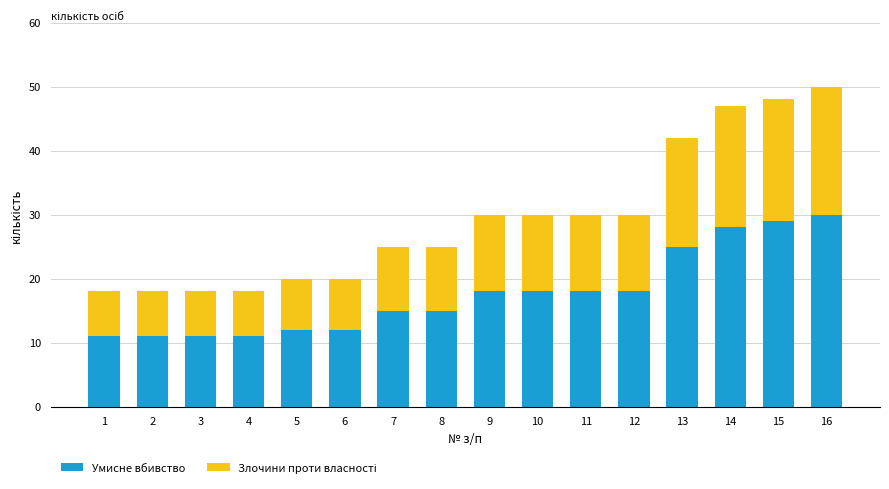

The Умисне вбивство series shows 18 at 11. True or false?

True